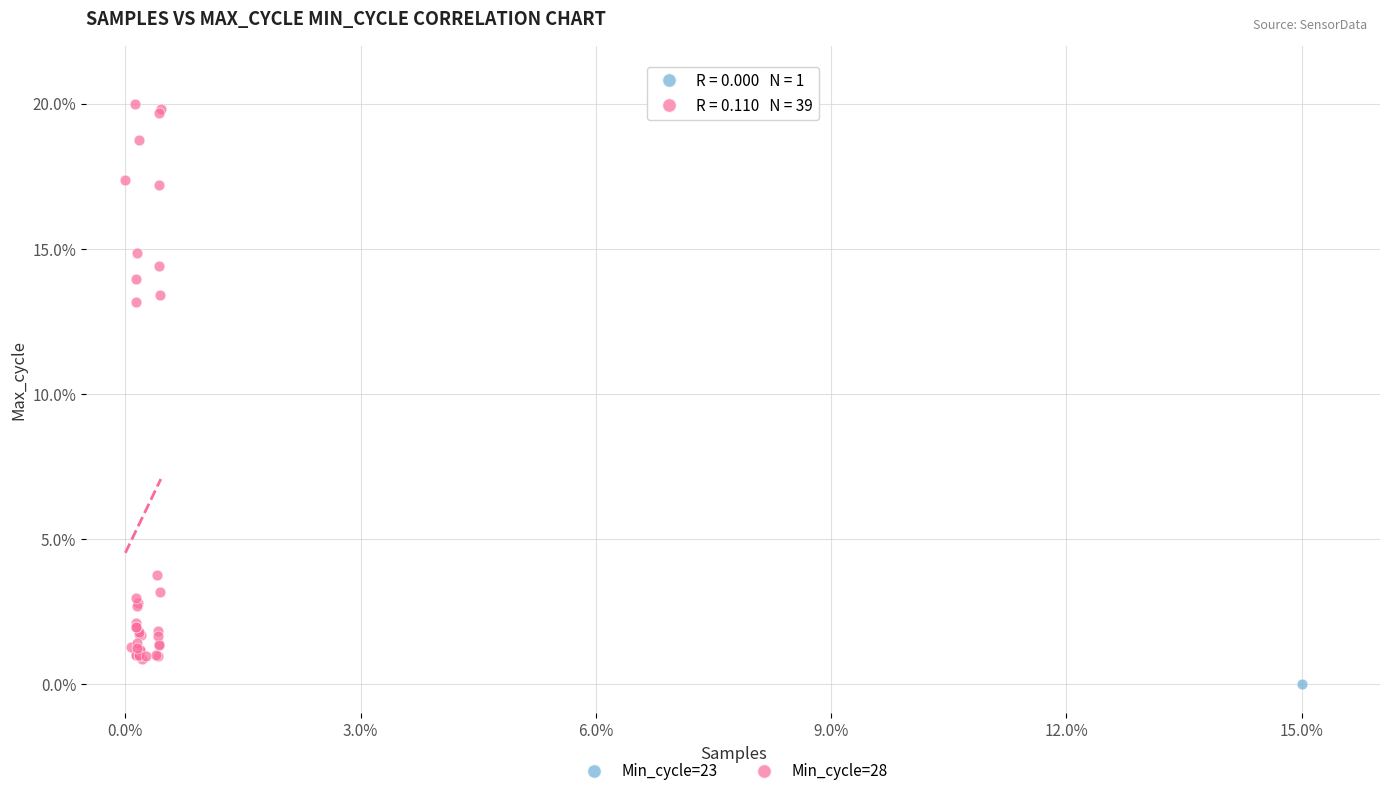

What are all the series names shown in the legend?

Min_cycle=23, Min_cycle=28